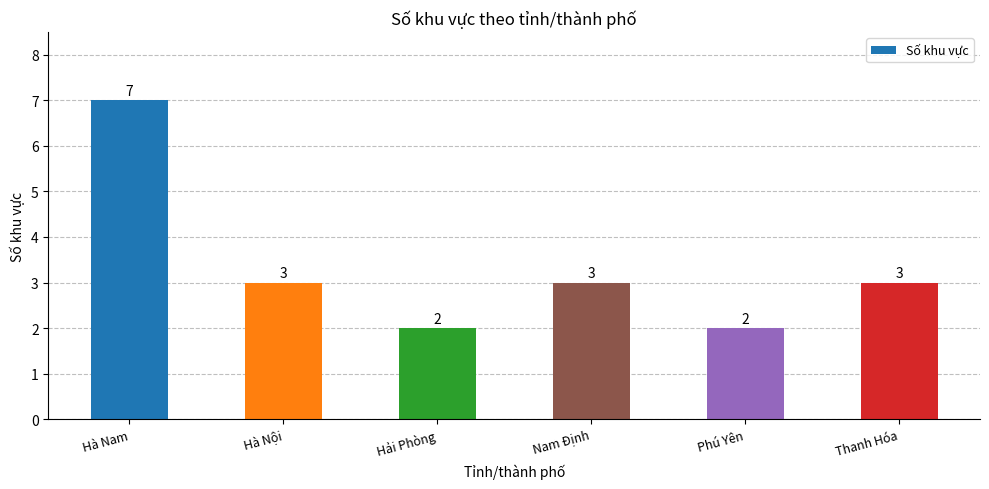

Which has a higher value, Hải Phòng or Nam Định?

Nam Định